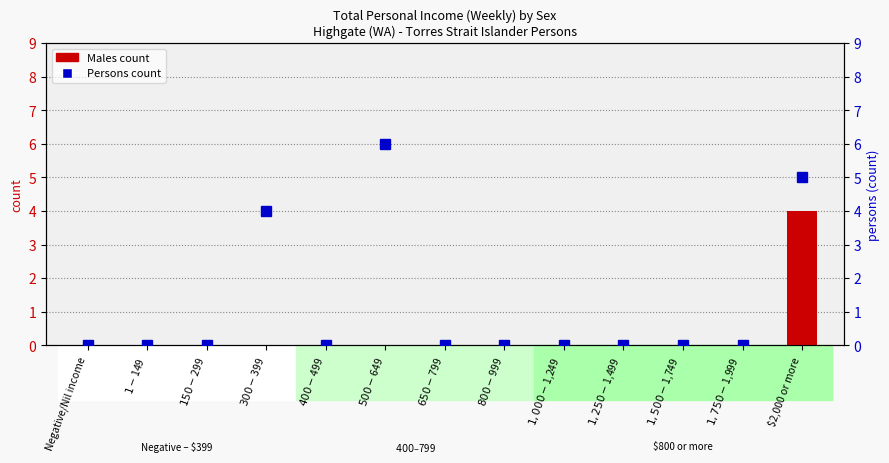

How many categories are shown in the chart?

13